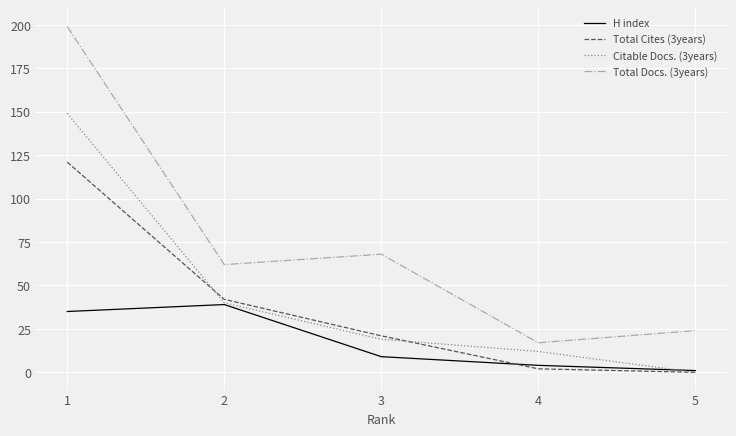

Between 1 and 4, which series saw the biggest shift?

Total Docs. (3years)